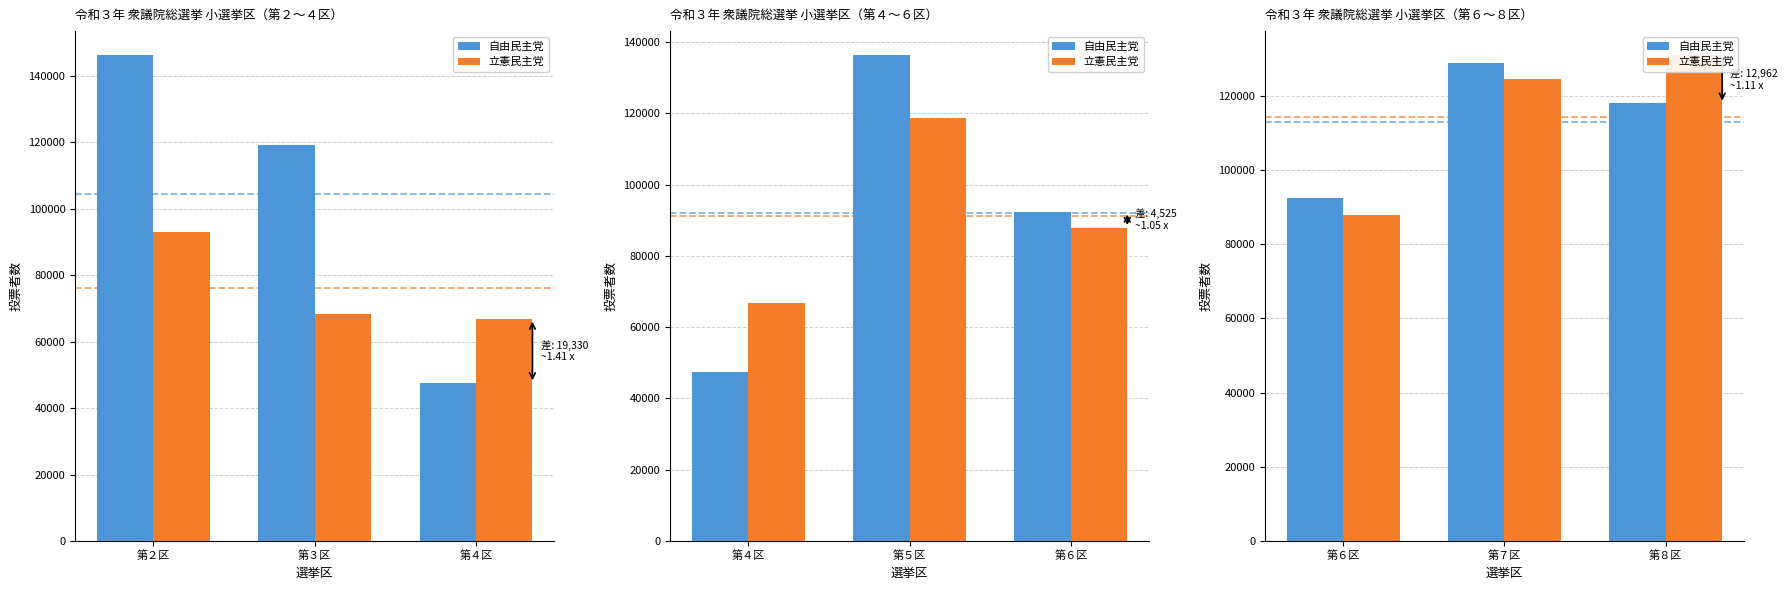

The value of 立憲民主党 at 第８区 is 203941. True or false?

False